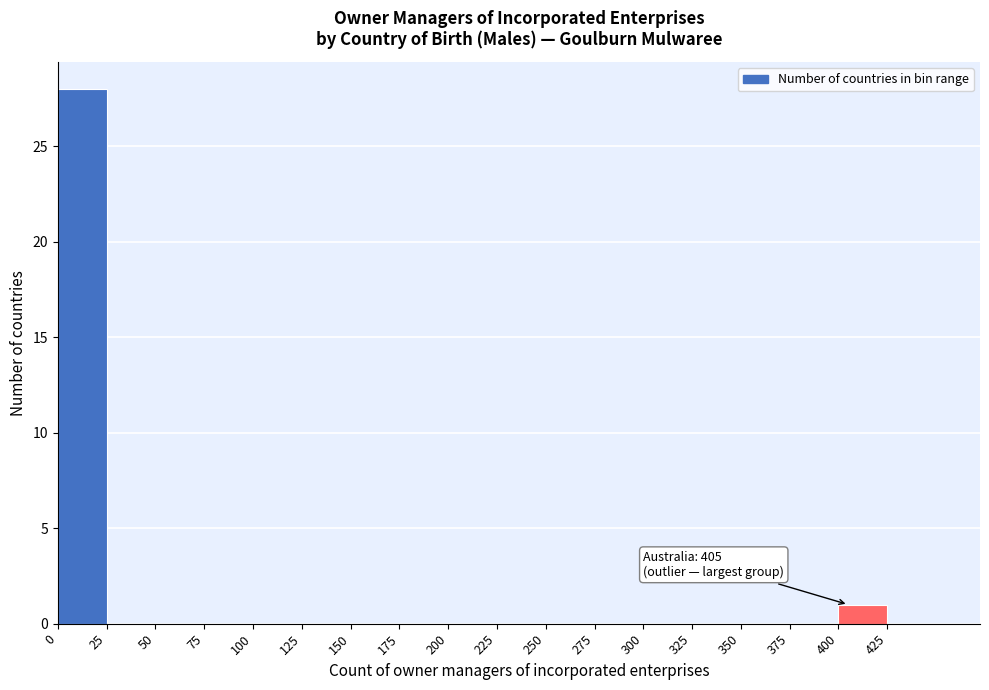

Over which range of the x-axis is the bar tallest?

0 to 25